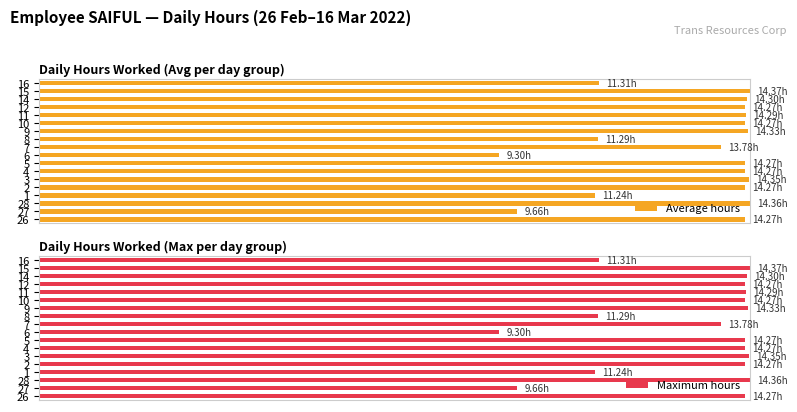

How many bars are there in total?

36